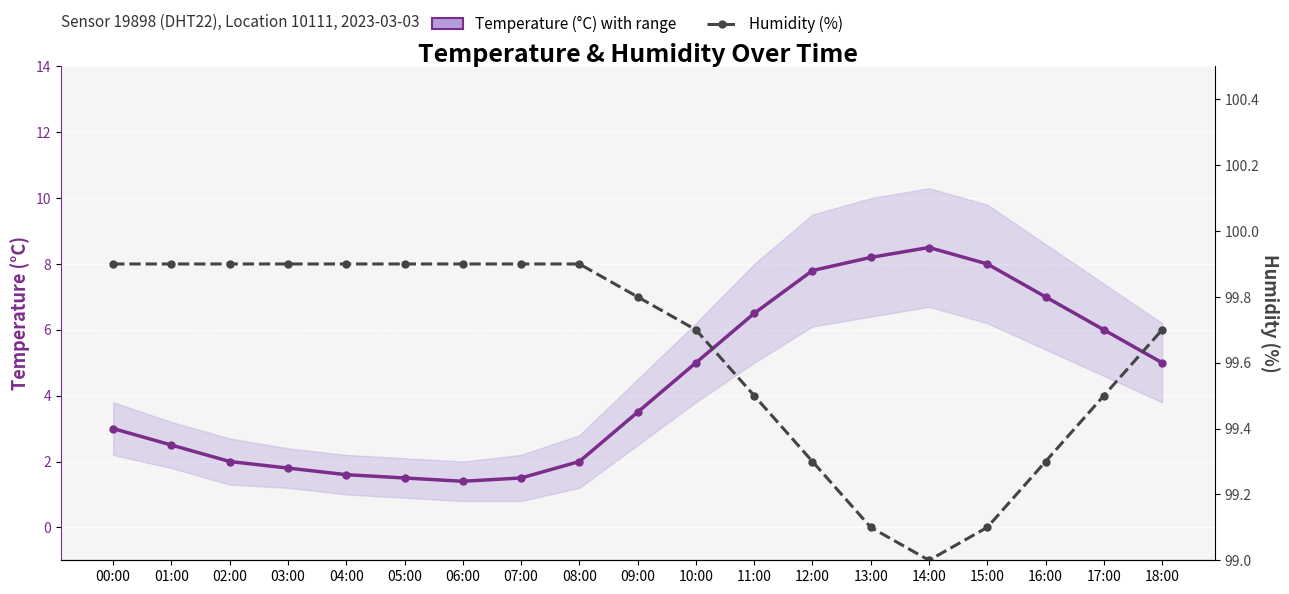

At which category does Temperature (°C) reach its first local peak?

14:00